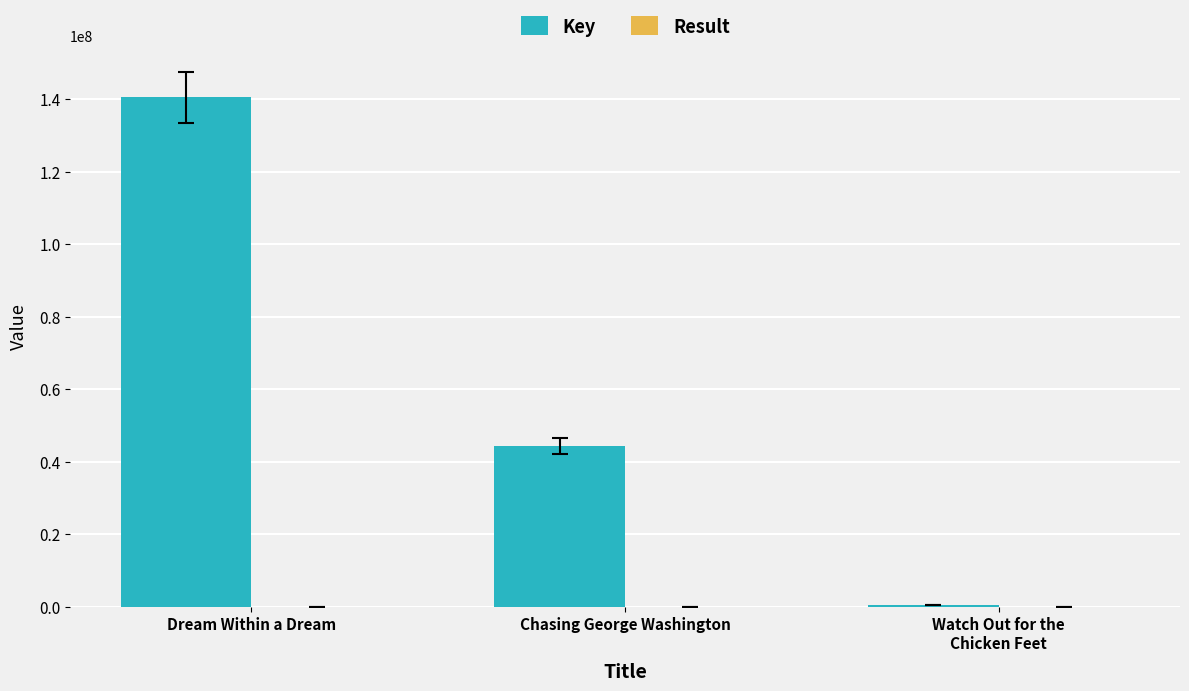

The Key series shows 44254525 at Chasing George Washington. True or false?

True